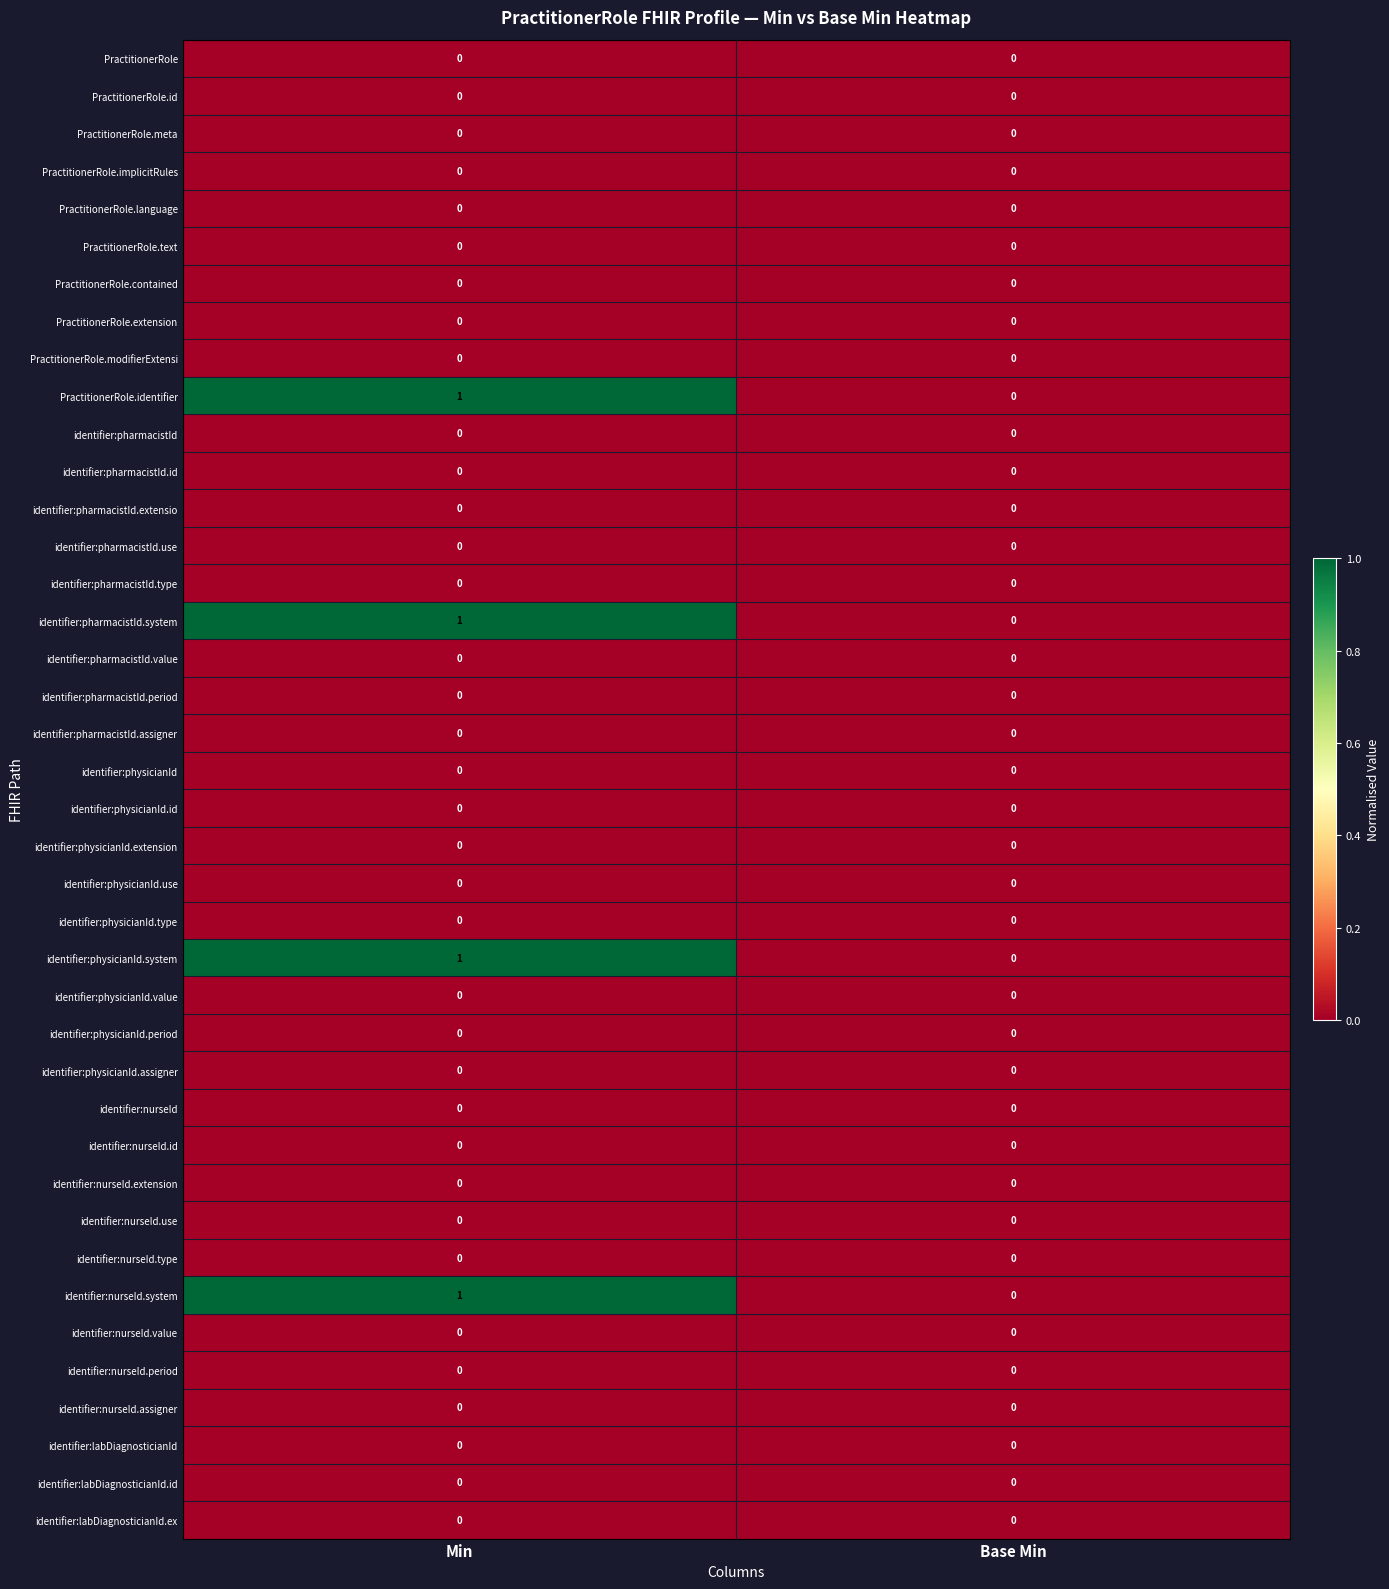

Where is identifier:nurseId.system nearest to the value 0?

Base Min